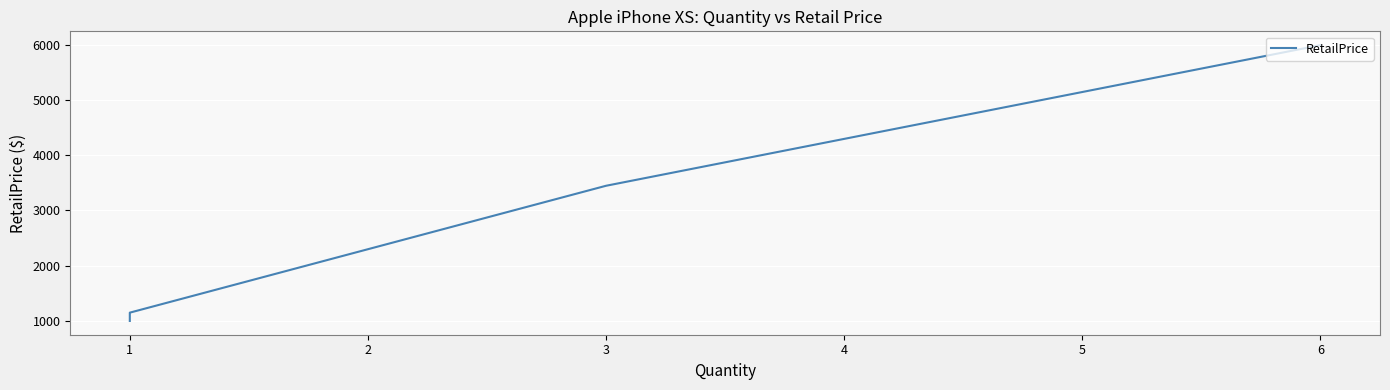

True or false: the data shows 685 at 1.

False